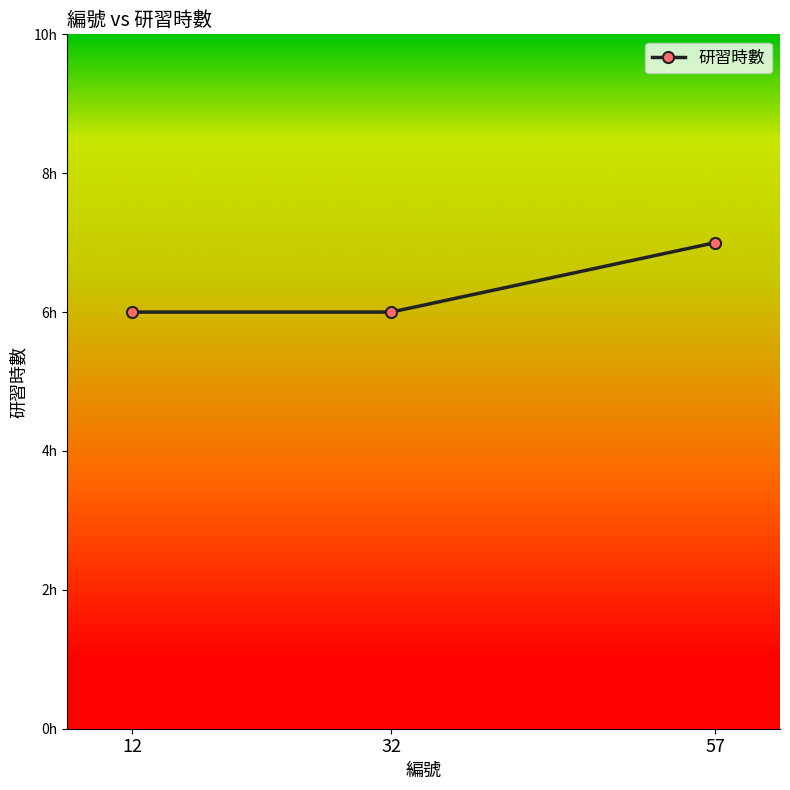

Does the chart have visible grid lines?

No